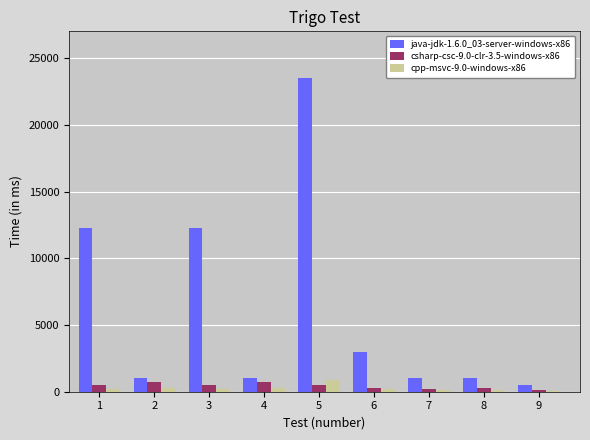

At which category is the sum across all series the highest?

5